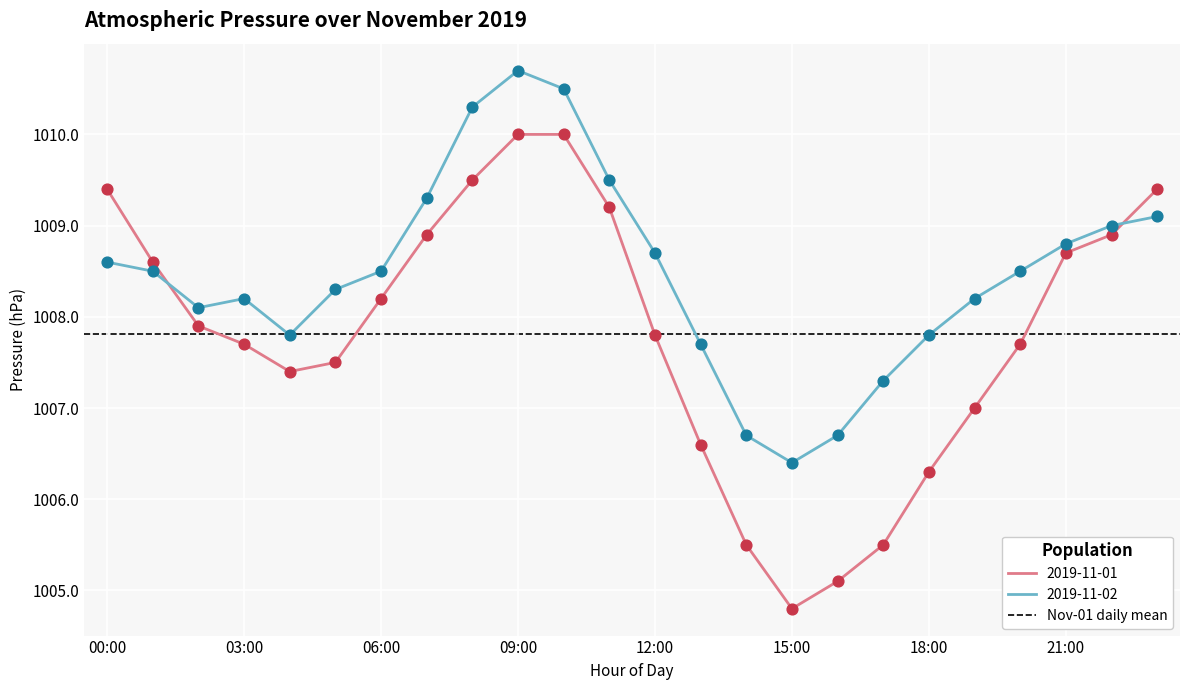

Which series reaches the minimum Y coordinate?

2019-11-01